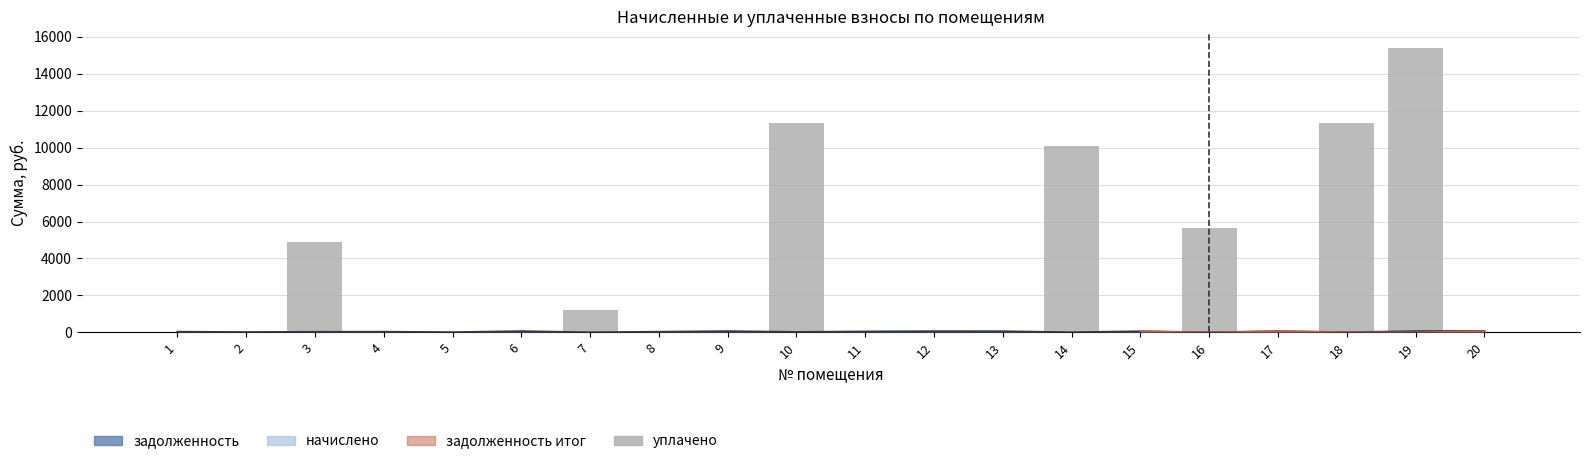

List the labels in order of уплачено value, smallest first.

1, 2, 4, 5, 6, 8, 9, 11, 12, 13, 17, 20, 15, 7, 3, 16, 14, 10, 18, 19